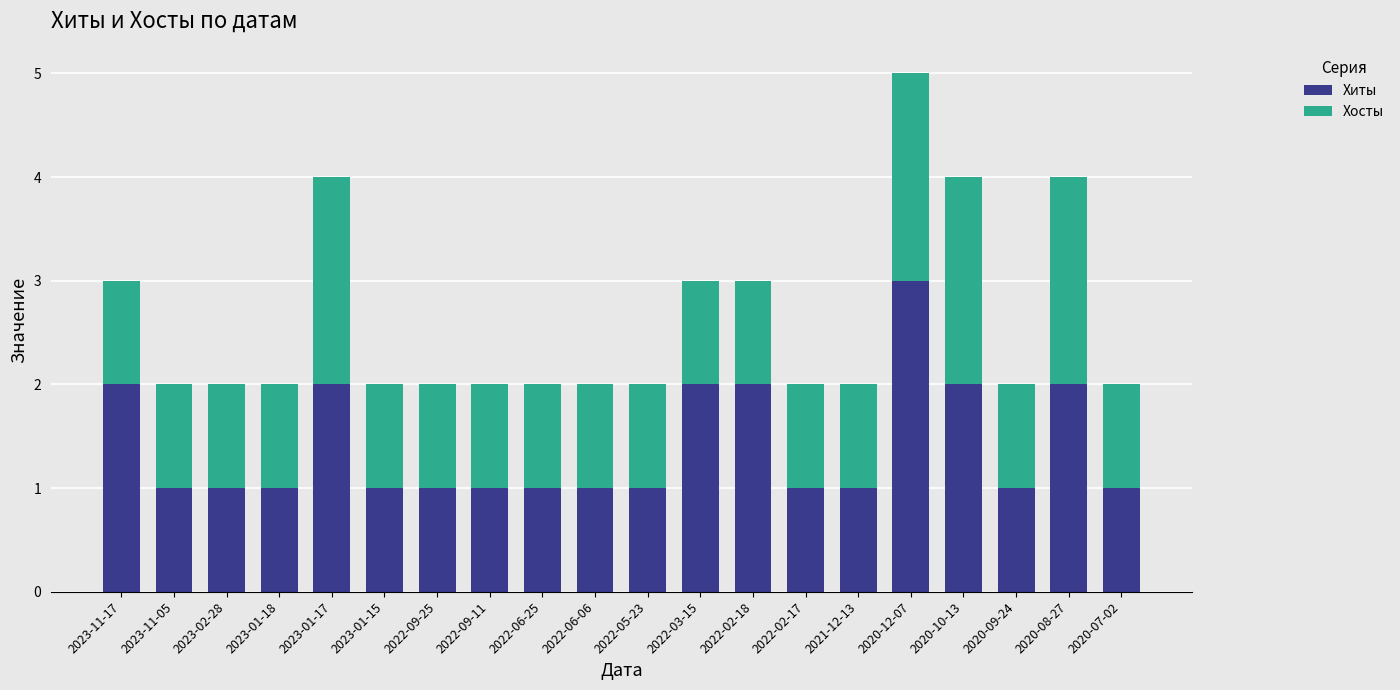

What is the maximum value for Хиты?

3